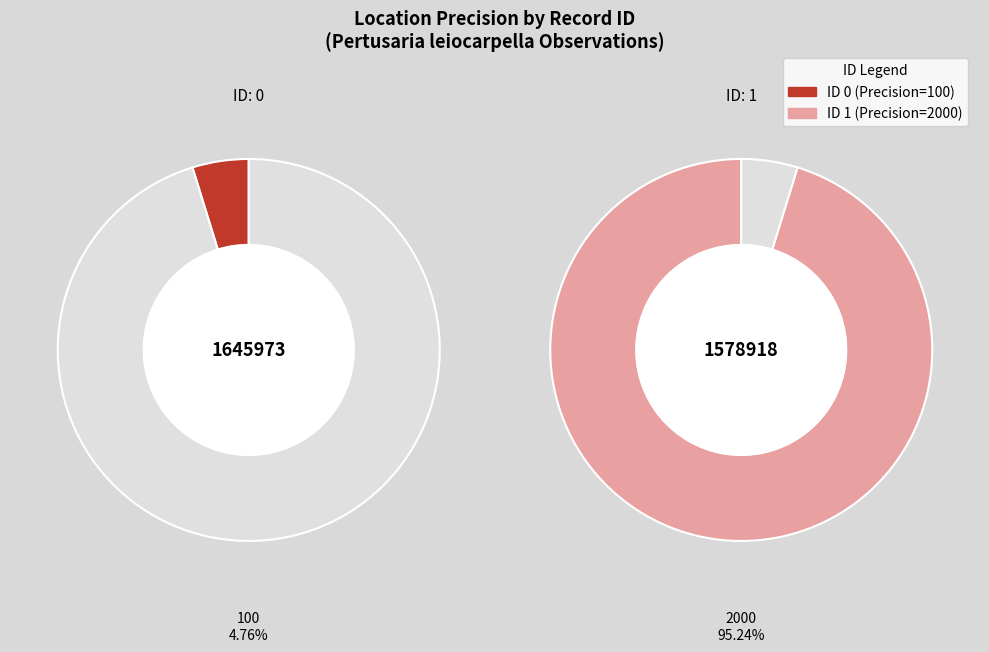

What is the change in value from 0 to 1?

+1900